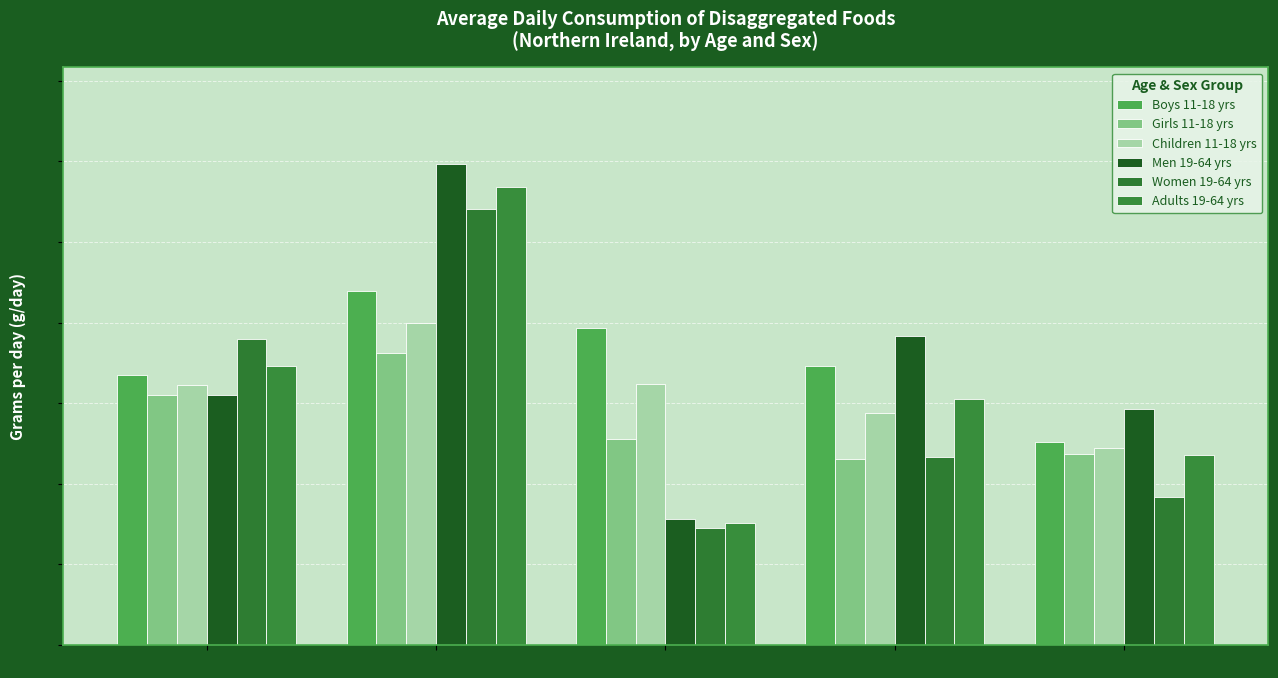

At which category is the sum across all series the highest?

Total vegetables (g/day)